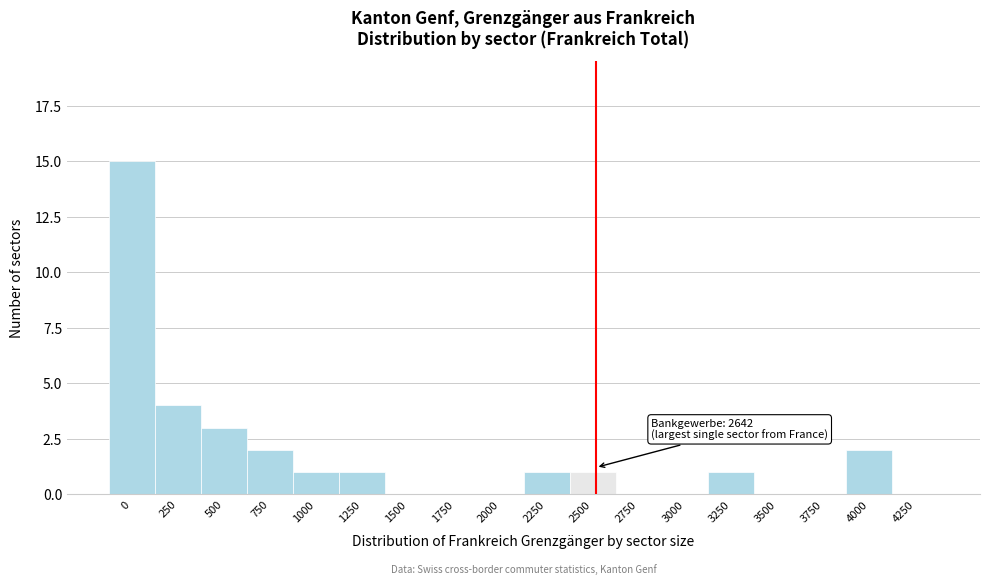

Reading left to right, what are all the values shown in this chart?

0=15	250=4	500=3	750=2	1000=1	1250=1	1500=0	1750=0	2000=0	2250=1	2500=1	2750=0	3000=0	3250=1	3500=0	3750=0	4000=2	4250=0